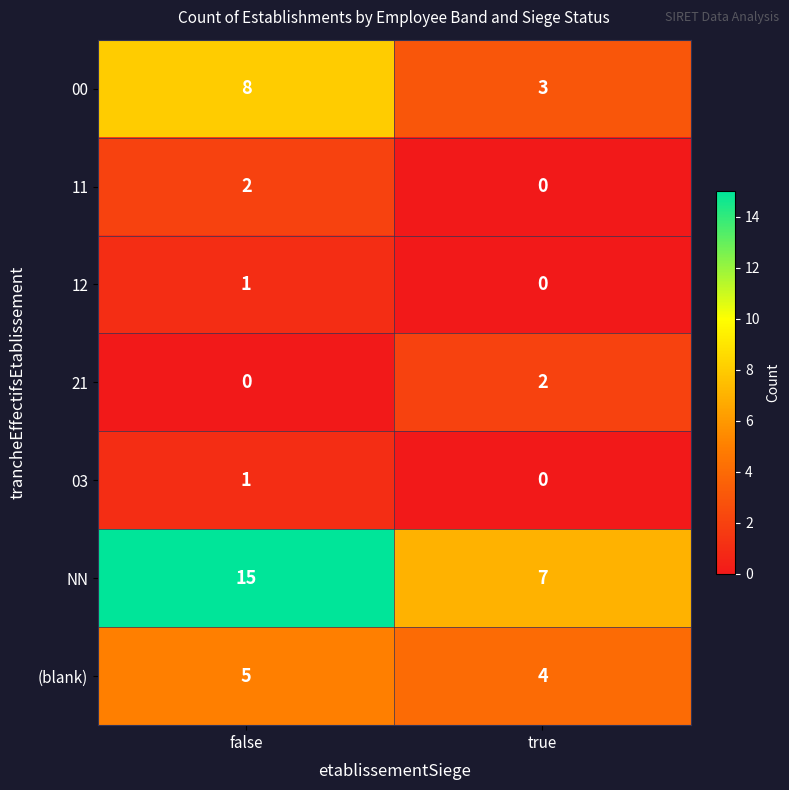

How many series are shown in this chart?

7